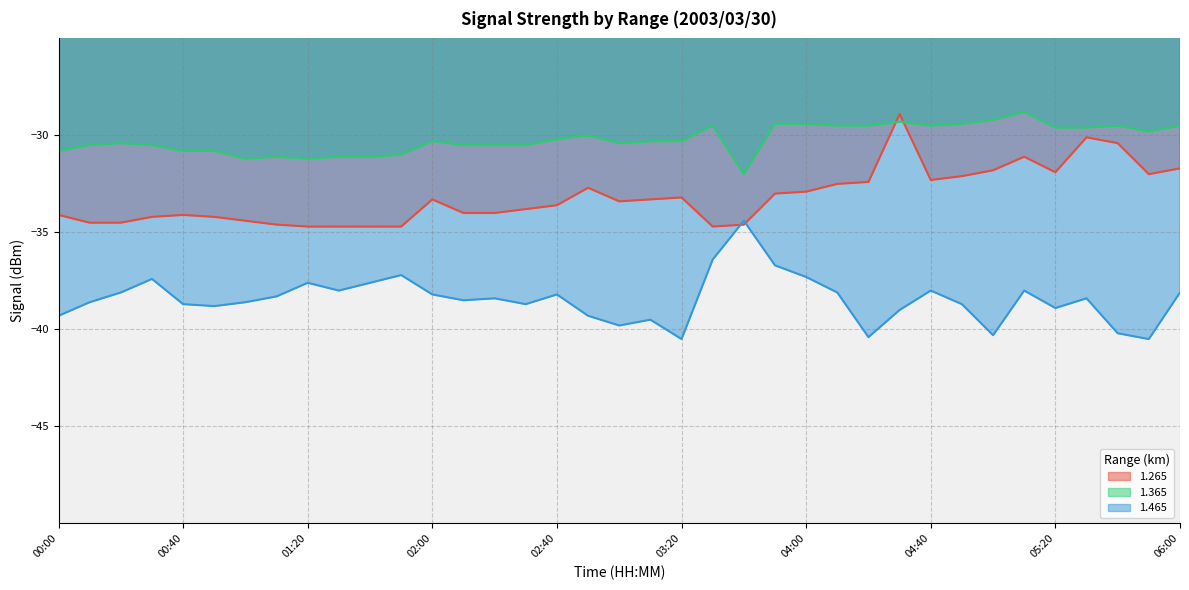

Between 05:10 and 02:10, which is larger?

05:10